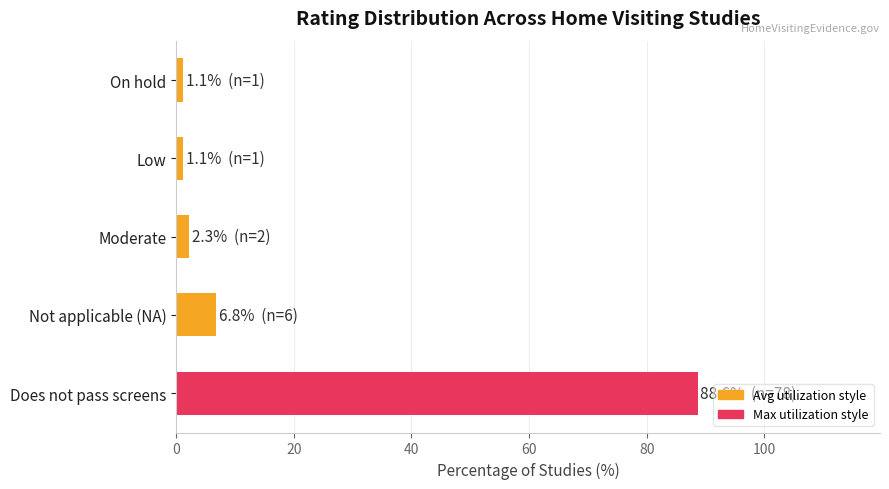

What is the greatest value displayed?

88.6